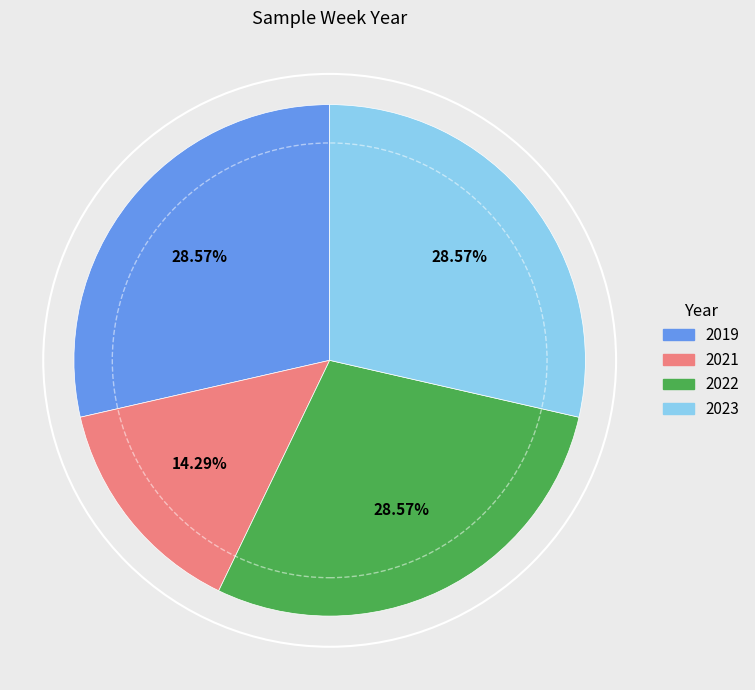

Is there any slice that represents more than half of the pie?

No